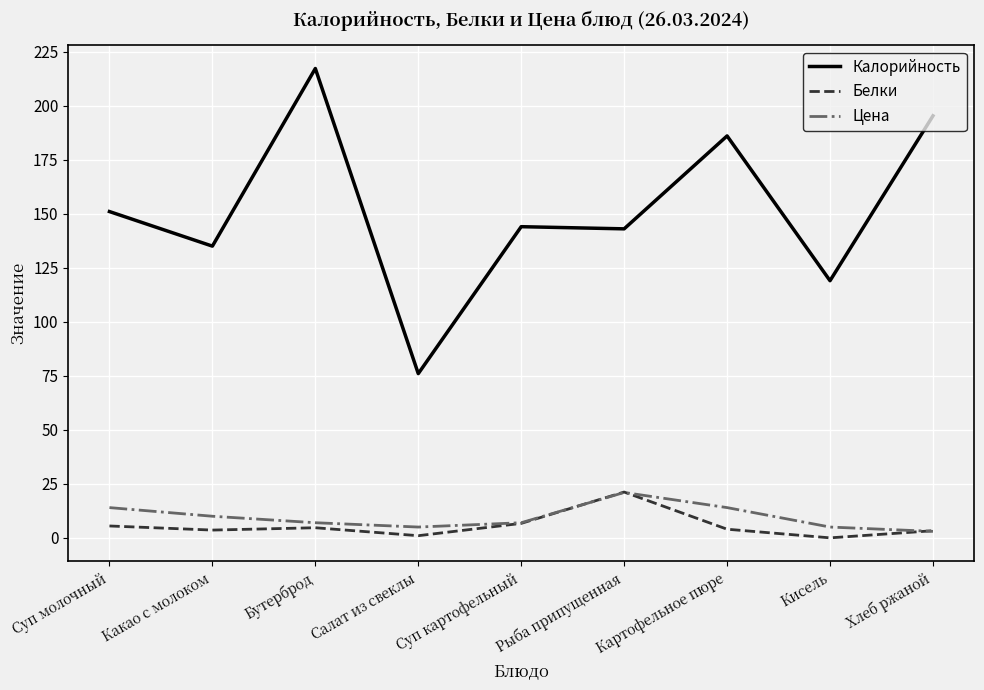

True or false: Цена and Калорийность intersect in this chart.

False